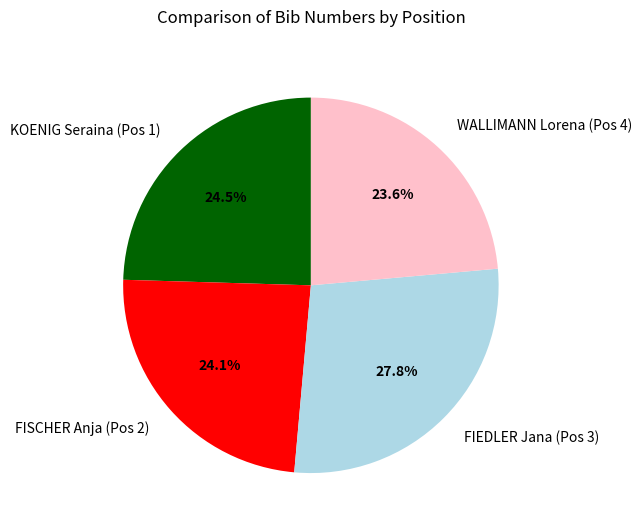

True or false: FISCHER Anja (Pos 2) accounts for 37% of the total.

False